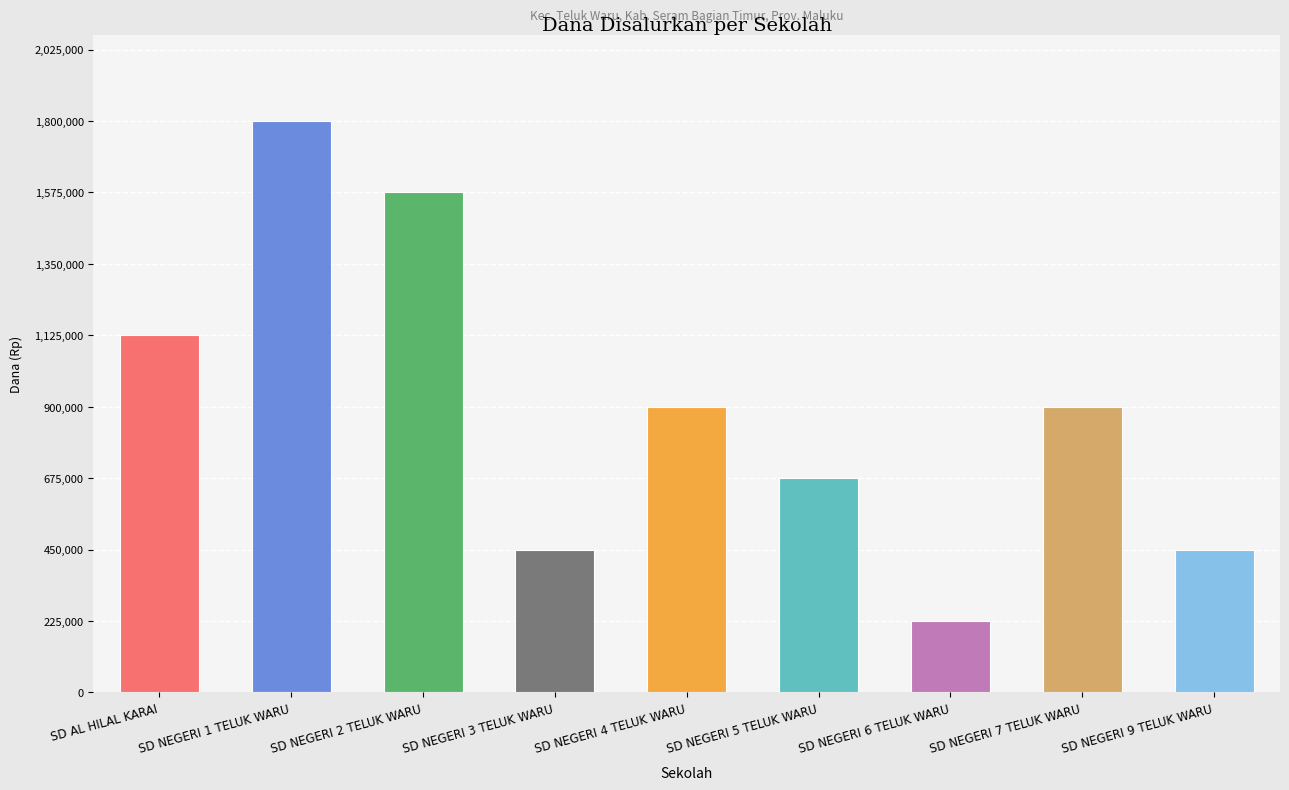

Read the value at SD NEGERI 6 TELUK WARU, to the nearest 50.

225000